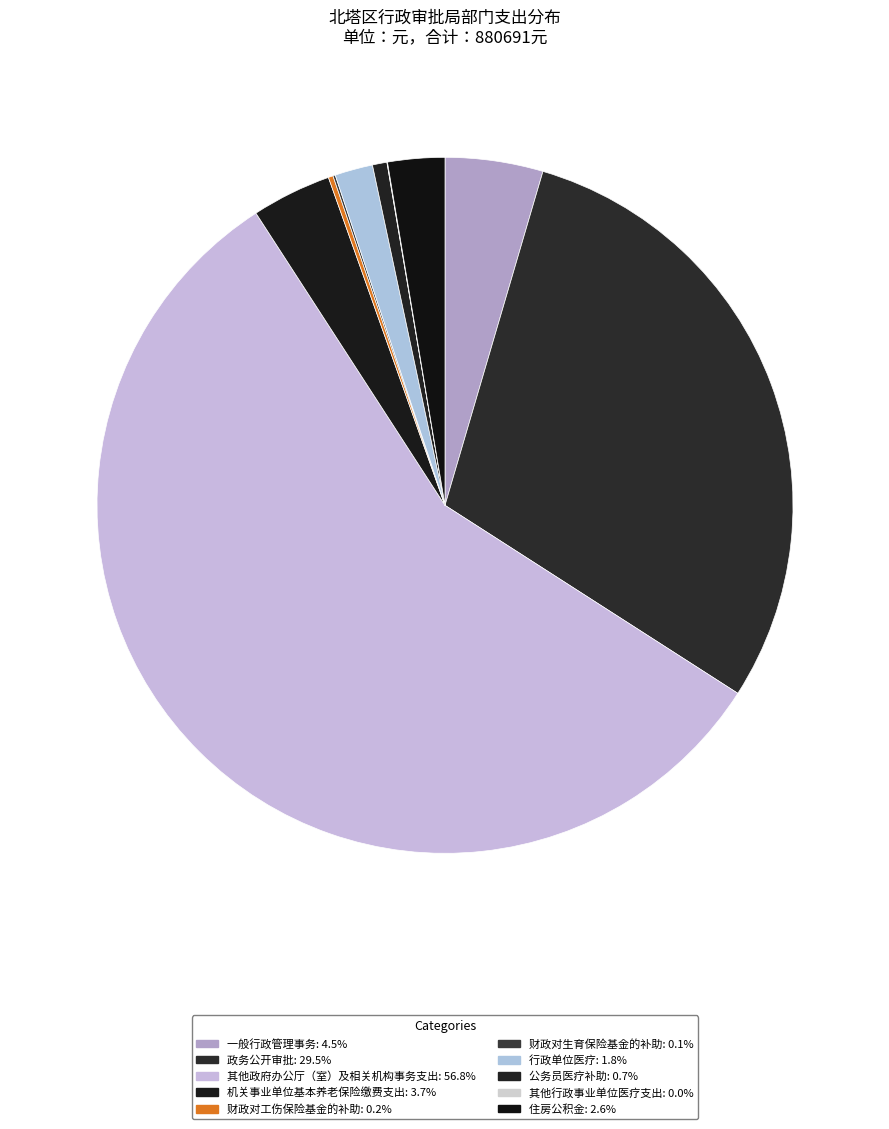

To the nearest percent, what is the difference between the 财政对工伤保险基金的补助 and 住房公积金 slice percentages?

2%